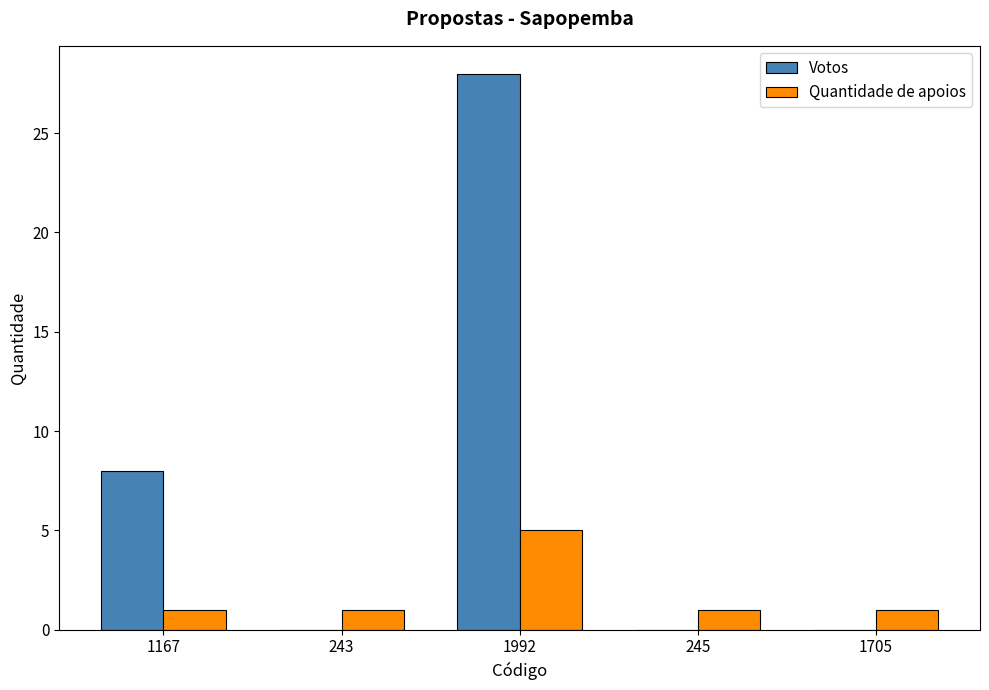

Are the bars grouped side by side (vs. stacked)?

Yes